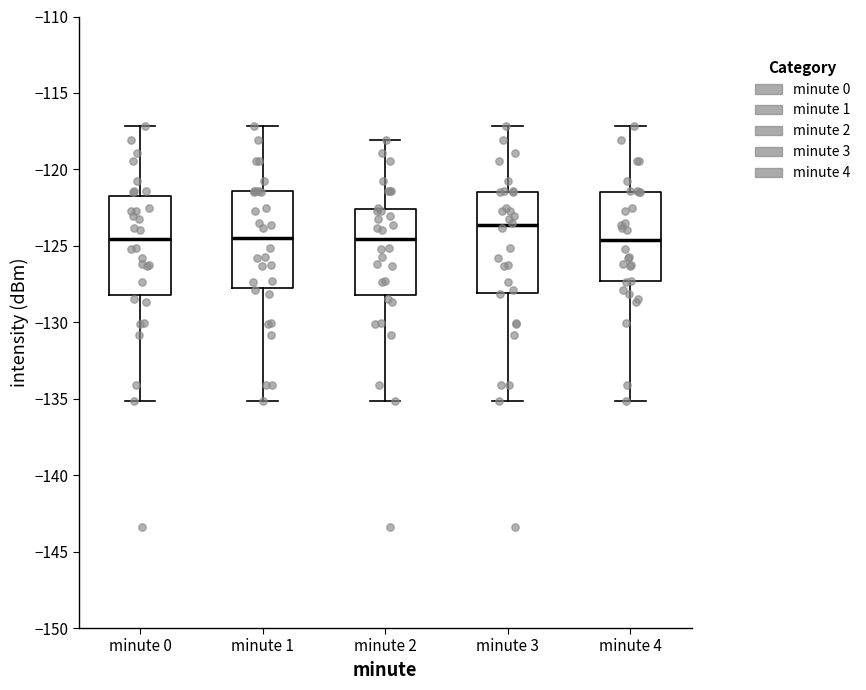

Reading left to right, transcribe this box plot: for each box, give where its median line is, the range the box spans, and where its two whiskers end, as read against the y-axis. The values are not printed on the chart, so give them approximately, as read against the axis.

minute 0: median -124.5, box -128.0 to -121.5, whiskers -135.0 to -117.0
minute 1: median -124.5, box -128.0 to -121.5, whiskers -135.0 to -117.0
minute 2: median -124.5, box -128.0 to -122.5, whiskers -135.0 to -118.0
minute 3: median -123.5, box -128.0 to -121.5, whiskers -135.0 to -117.0
minute 4: median -124.5, box -127.5 to -121.5, whiskers -135.0 to -117.0